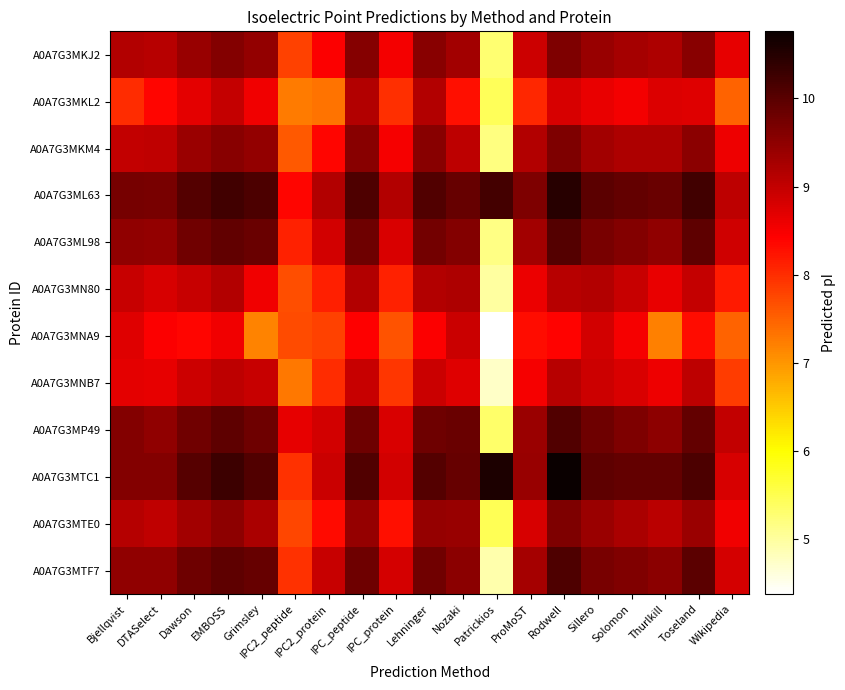

What is the spread (max minus min) of values at IPC_peptide?

1.7